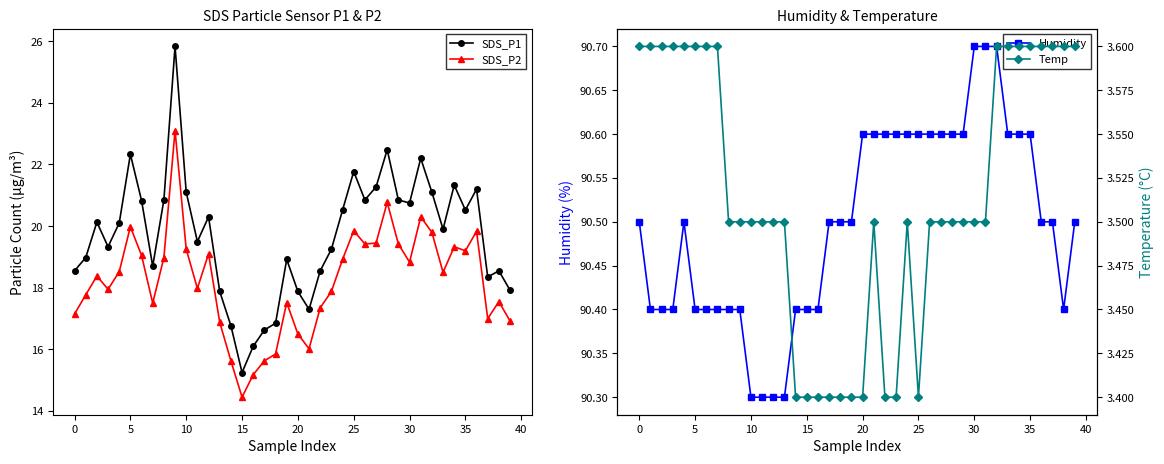

True or false: SDS_P1 and Temp intersect in this chart.

False